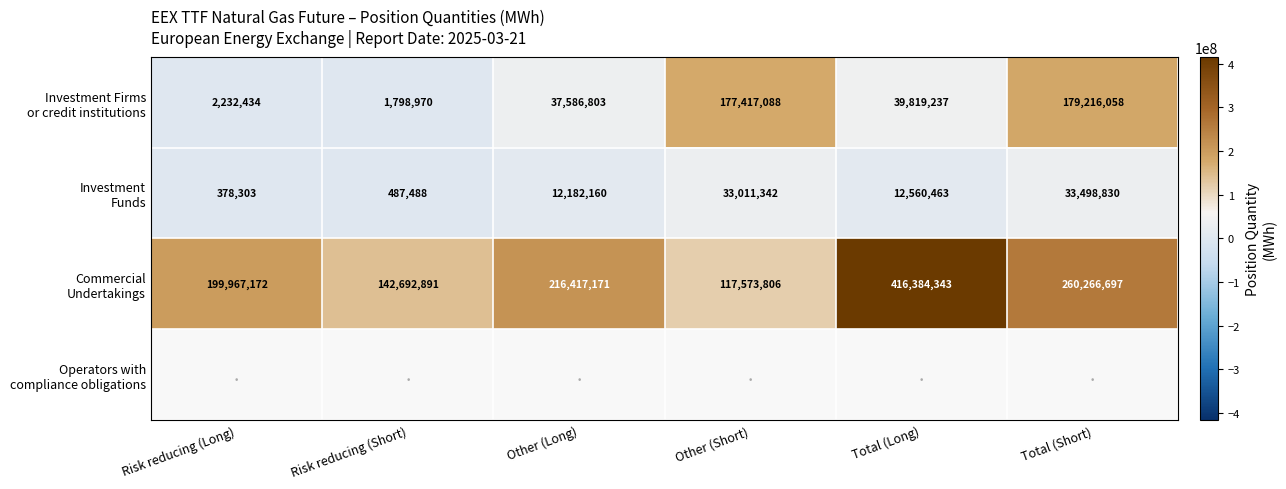

Which series has the largest range (max minus min)?

Commercial Undertakings